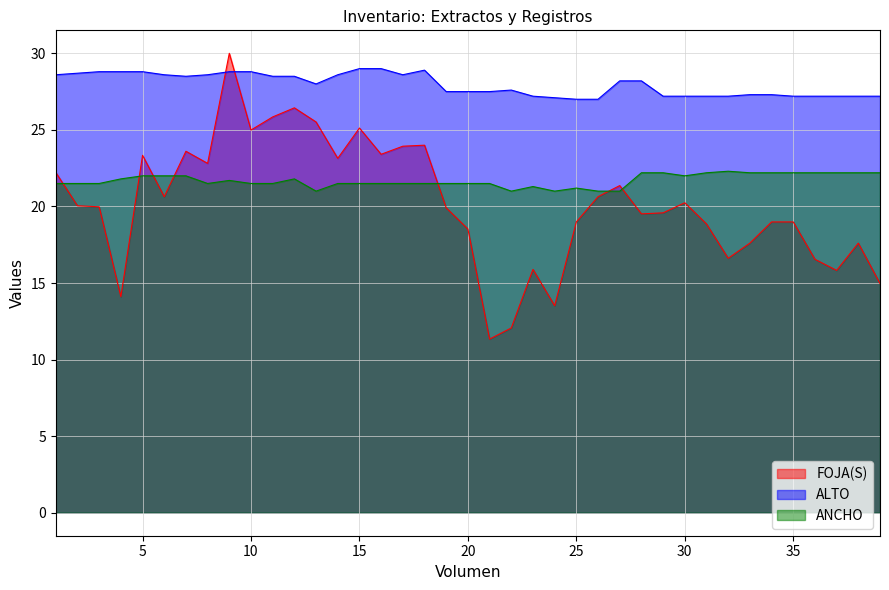

At how many categories does at least one series exceed 29?

1